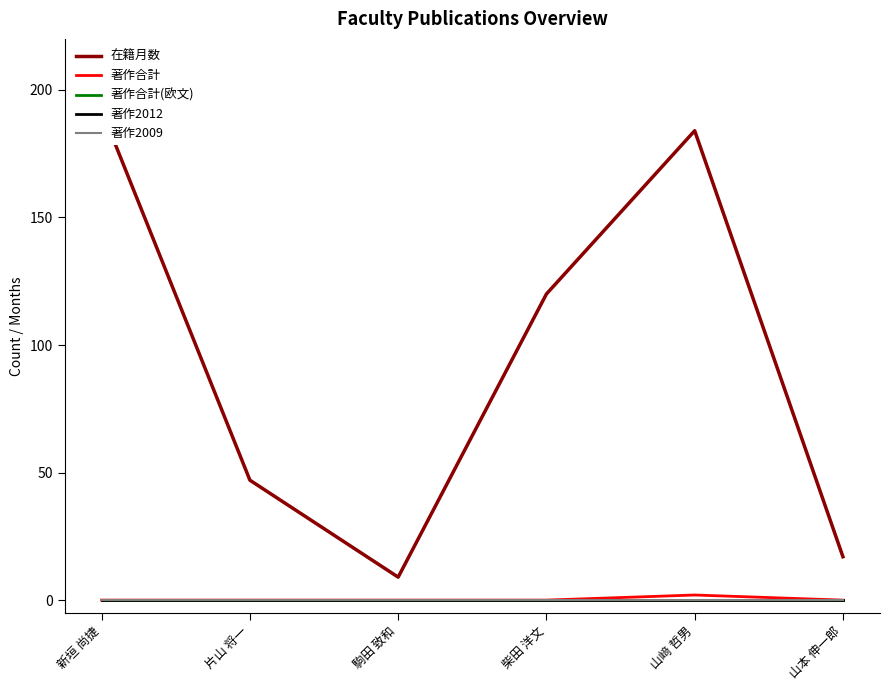

What is the label of the 3rd point from the right?

柴田 洋文